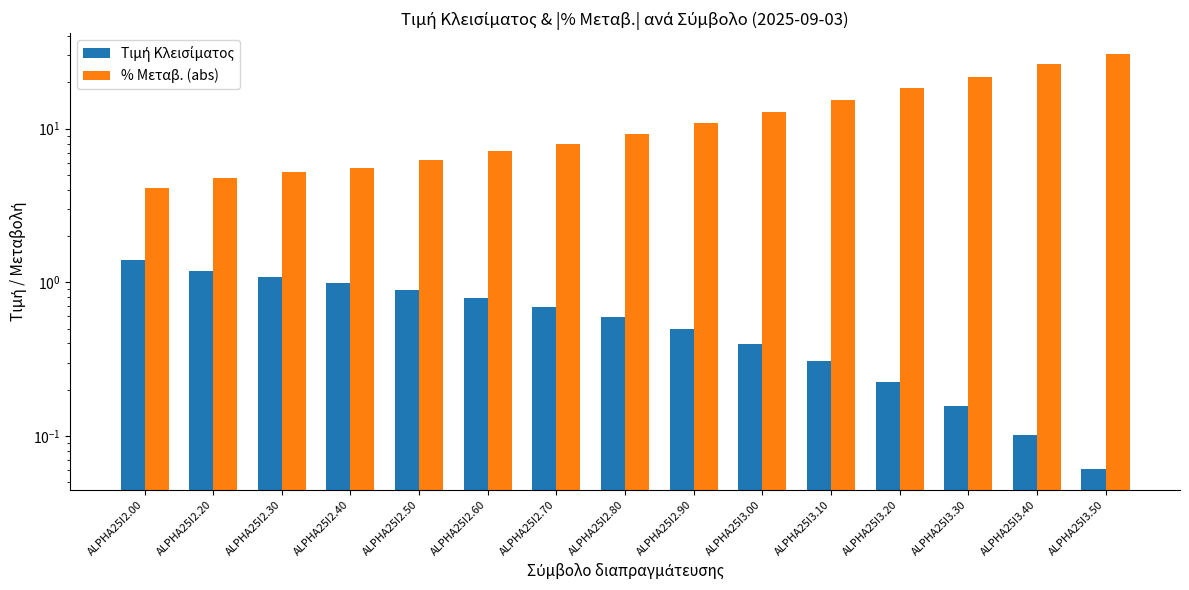

Reading left to right, what are all the values shown in this chart?

Τιμή Κλεισίματος: 1.4	1.2	1.1	1.0	0.9	0.8	0.7	0.6	0.5	0.4	0.3	0.2	0.2	0.1	0.1
% Μεταβ. (abs): 4.1	4.8	5.2	5.5	6.3	7.2	8.0	9.2	10.8	12.9	15.4	18.4	21.6	26.3	30.7